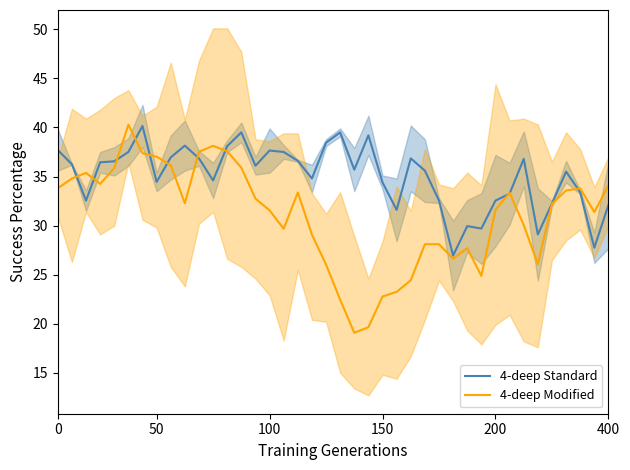

Reading left to right, list all the values displayed in this chart.

4-deep Standard: 37.7	36.2	32.5	36.5	36.5	37.5	40.1	34.5	37.0	38.2	36.9	34.6	38.1	39.5	36.1	37.6	37.5	36.6	34.8	38.5	39.5	35.7	39.2	34.4	31.6	36.9	35.6	32.5	26.9	30.0	29.7	32.5	33.2	36.8	29.1	32.2	35.5	33.4	27.8	32.1
4-deep Modified: 33.8	34.8	35.4	34.2	35.8	40.3	37.4	37.0	36.2	32.3	37.5	38.1	37.6	35.9	32.8	31.5	29.7	33.4	29.1	26.0	22.4	19.1	19.7	22.8	23.2	24.4	28.1	28.1	26.6	27.7	24.9	31.6	33.4	30.1	26.1	32.2	33.6	33.8	31.4	34.1